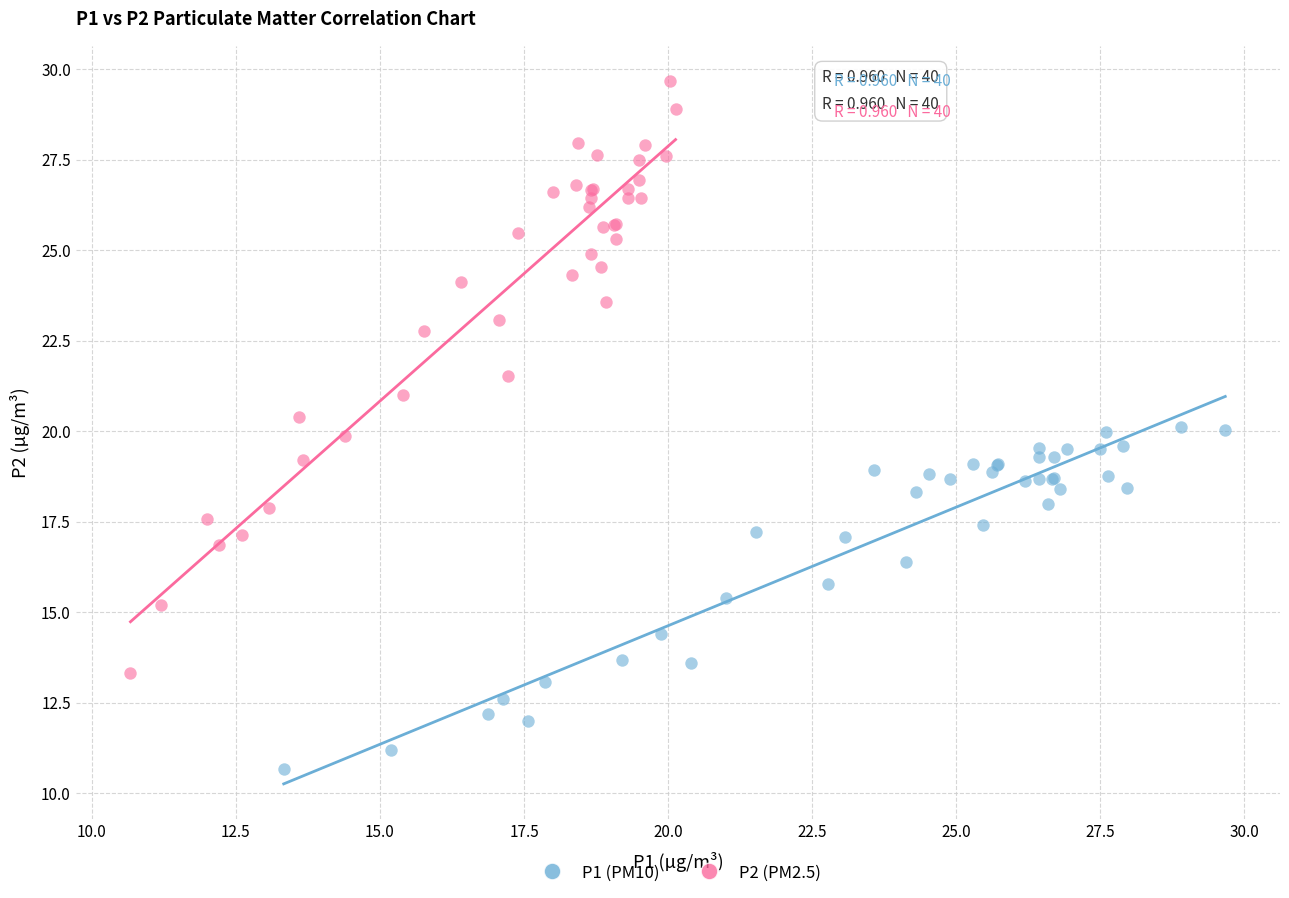

What are all the series names shown in the legend?

P1 (PM10), P2 (PM2.5)